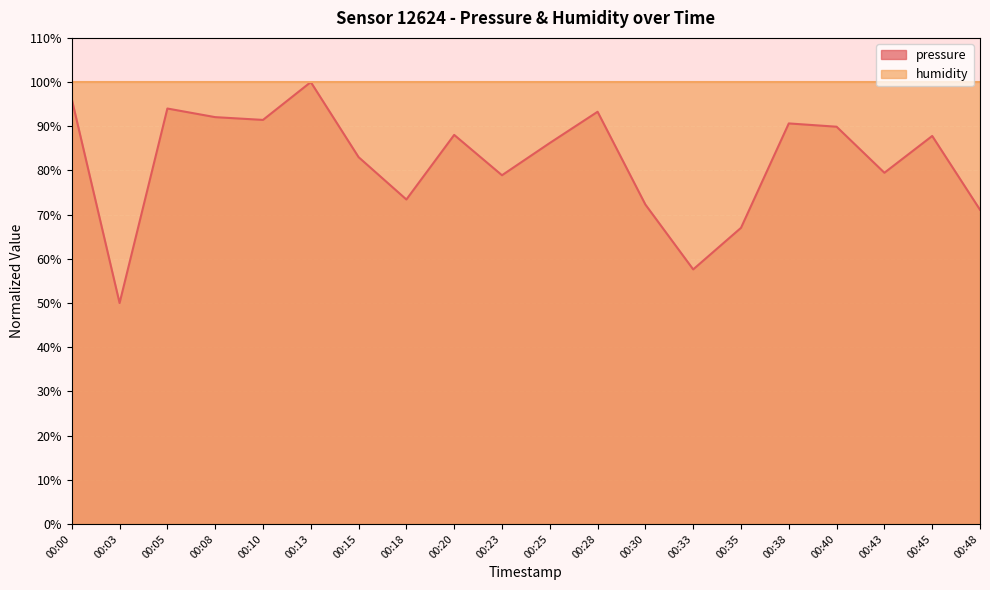

What is the sum of the values at 00:05 and 00:23?

172.9